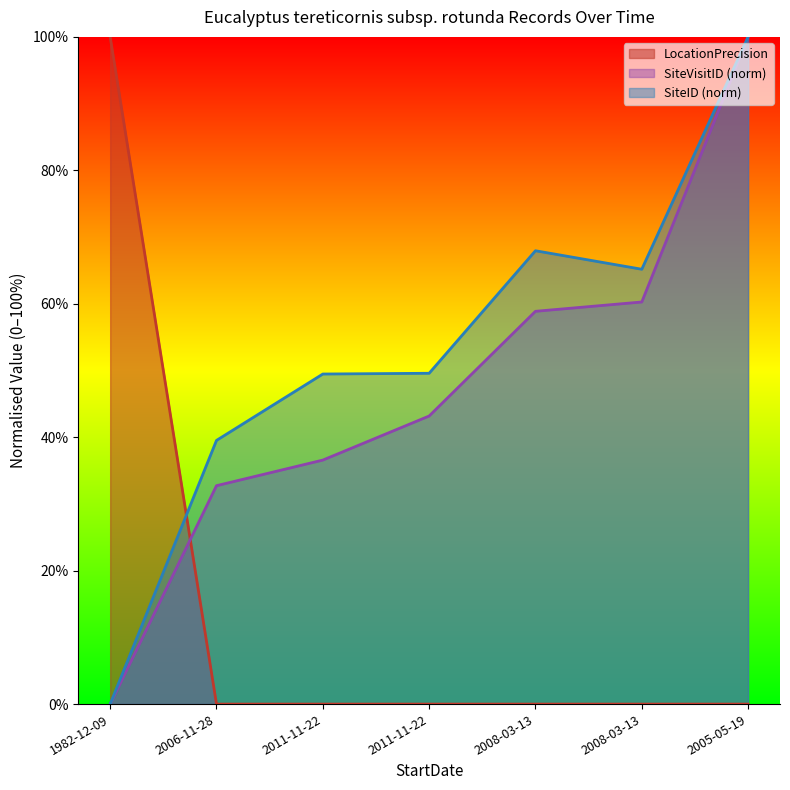

What is the approximate value of SiteID at 2006-11-28?

39.5